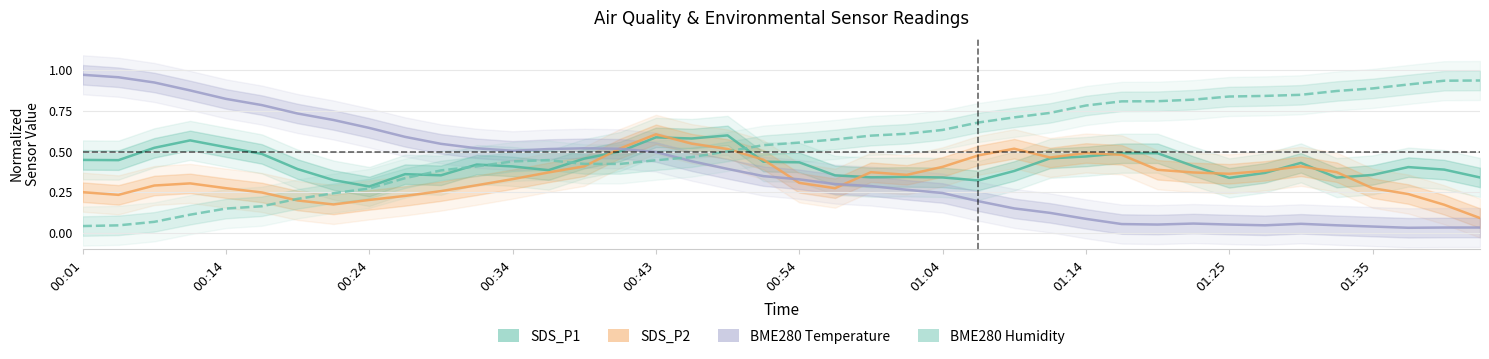

What is the label of the 9th point from the right?

01:22